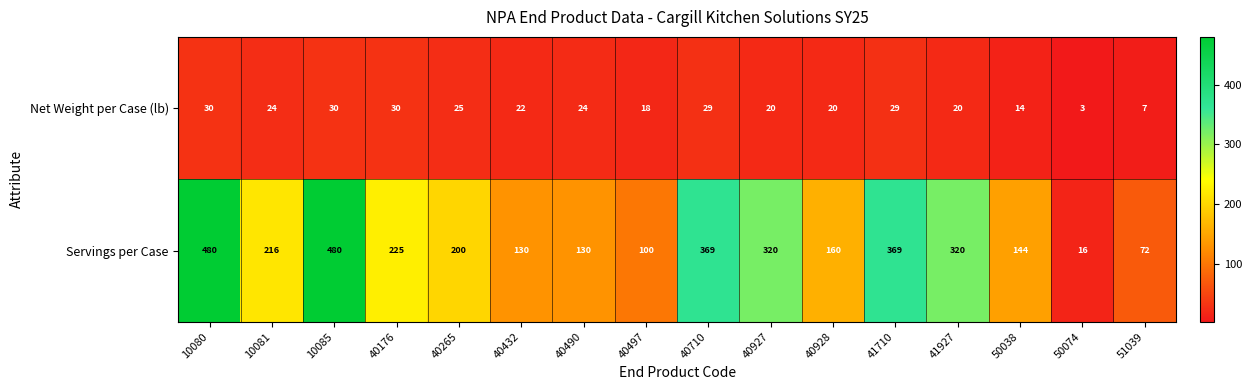

Which category has the lowest value in the Servings per Case series?

50074